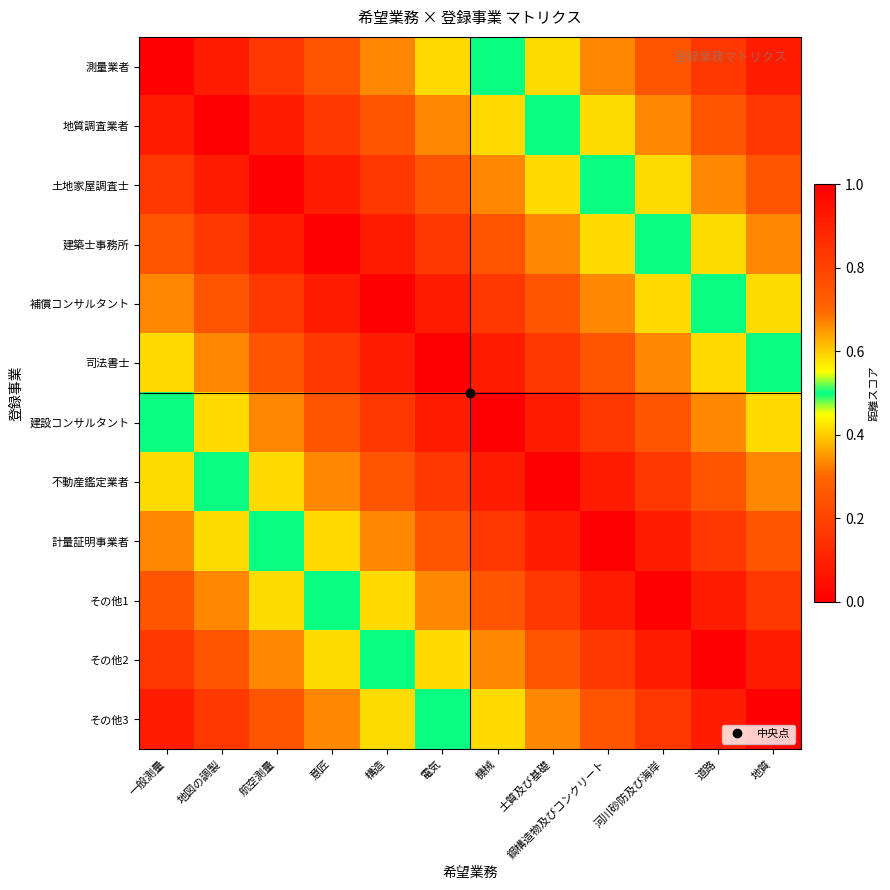

At how many categories does at least one series exceed 0?

12